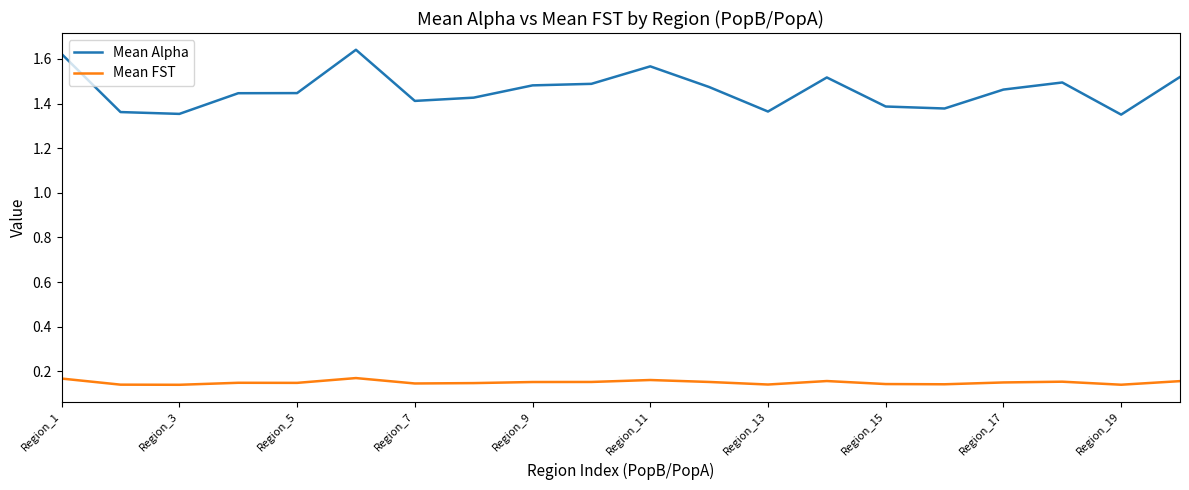

Count the Mean FST values in the range 0 to 1.

20